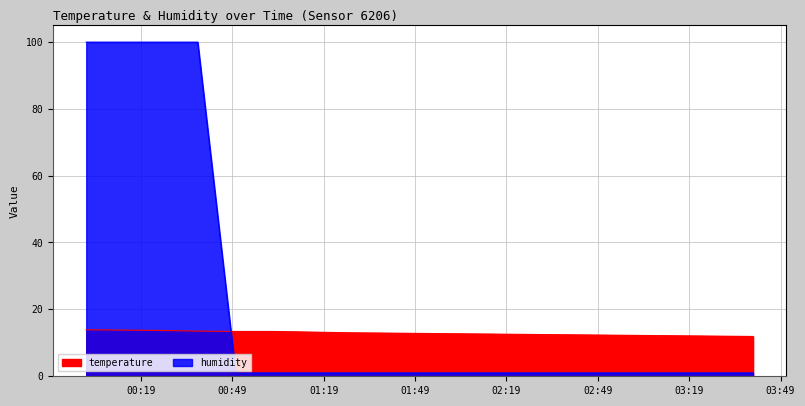

Does the chart display data point markers on the line(s)?

No